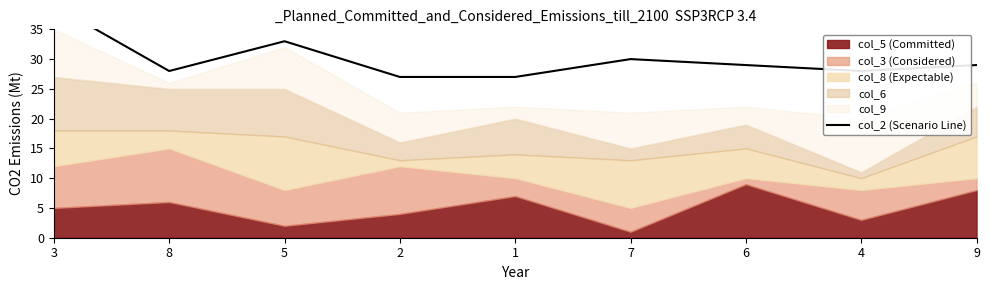

Approximately how many times larger is the value at 4 compared to 6?

1.0